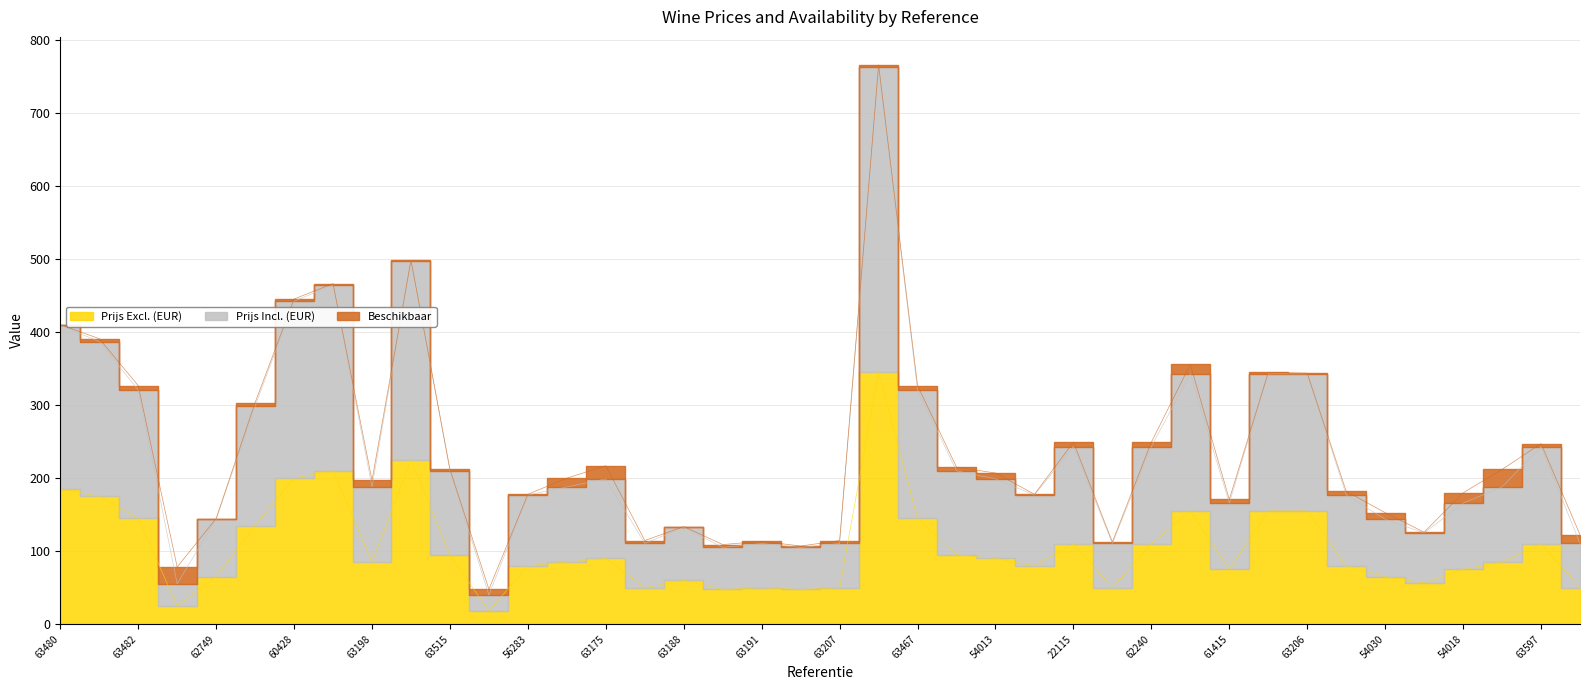

Reading left to right, extract all data points from this chart.

Prijs Excl. (EUR): 185.0	175.0	145.0	25.0	65.0	135.0	200.0	210.0	85.0	225.0	95.0	18.0	80.0	85.0	90.0	50.0	60.0	47.5	50.0	47.5	50.0	345.0	145.0	95.0	90.0	80.0	110.0	50.0	110.0	155.0	75.0	155.0	155.0	80.0	65.0	56.5	75.0	85.0	110.0	50.0
Prijs Incl. (EUR): 408.9	386.8	320.4	55.2	143.7	298.4	442.0	464.1	187.8	497.2	209.9	39.8	176.8	187.8	198.9	110.5	132.6	105.0	110.5	105.0	110.5	762.5	320.4	209.9	198.9	176.8	243.1	110.5	243.1	342.6	165.8	342.6	342.6	176.8	143.7	124.9	165.8	187.8	243.1	110.5